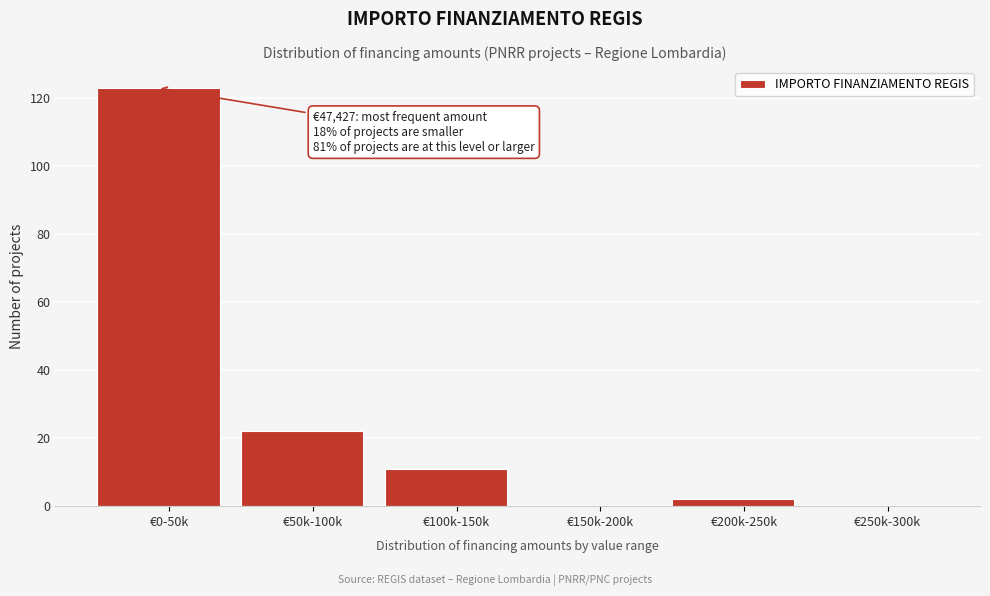

Reading left to right, extract all data points from this chart.

€0-50k=123	€50k-100k=22	€100k-150k=11	€150k-200k=0	€200k-250k=2	€250k-300k=0